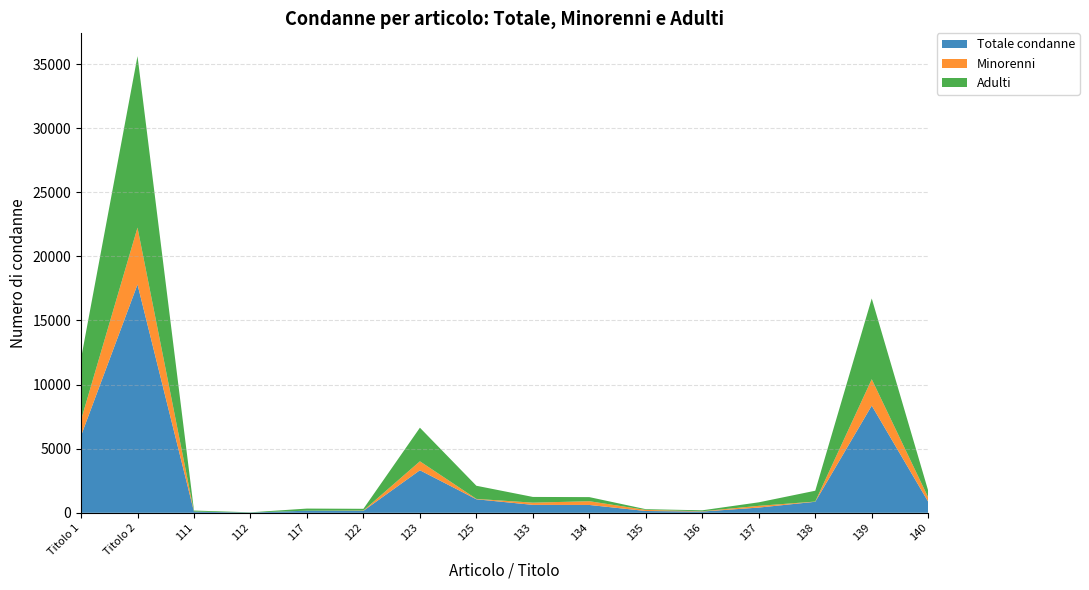

Reading left to right, transcribe all the data shown in this chart.

Totale condanne: 6010	17808	88	19	165	156	3319	1055	619	612	141	98	409	861	8359	859
Minorenni: 1229	4438	4	0	2	24	698	30	173	292	85	23	135	17	2061	340
Adulti: 4781	13370	84	19	163	132	2621	1025	446	320	56	75	274	844	6298	519